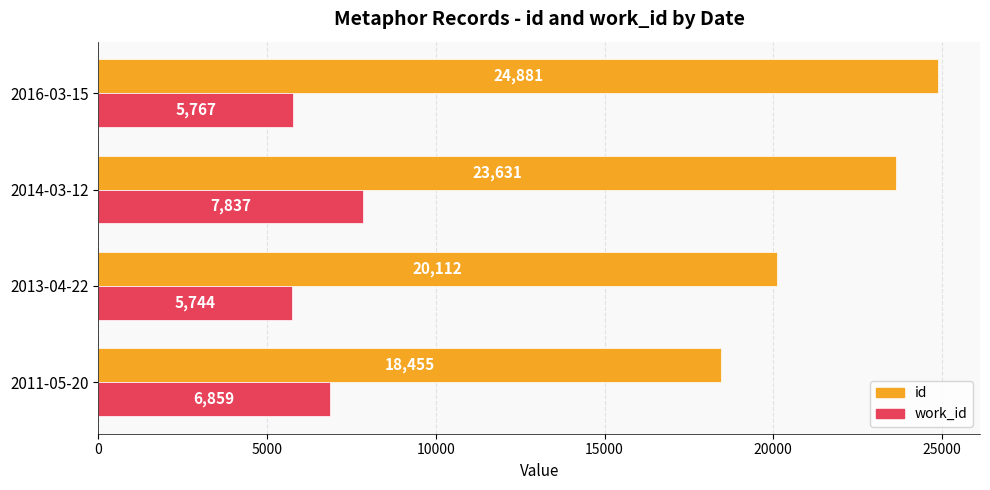

What is the average value of the id series?

21770